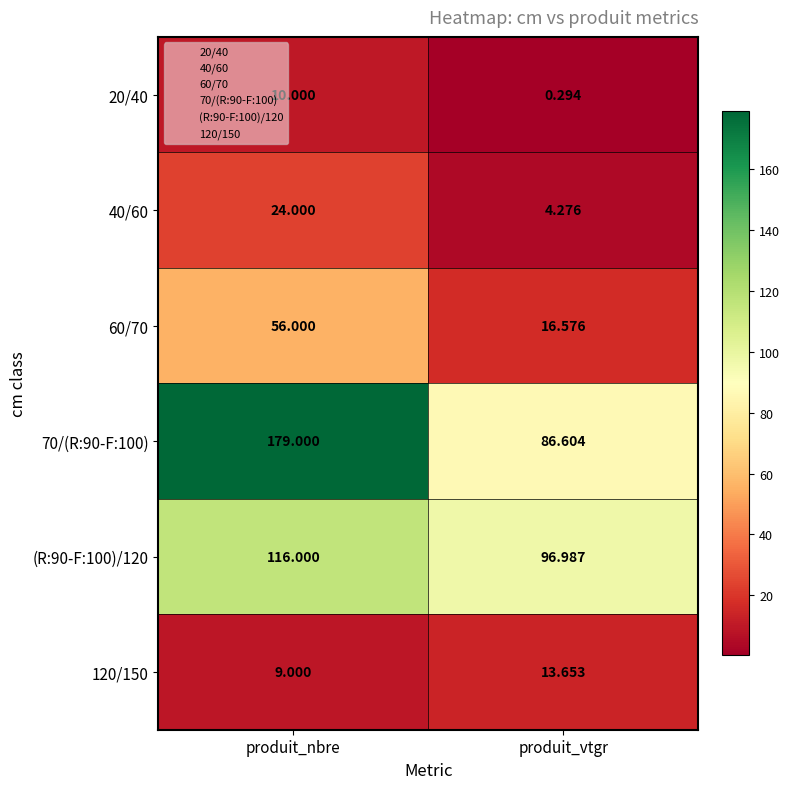

Which category has the highest value across all series?

produit_nbre